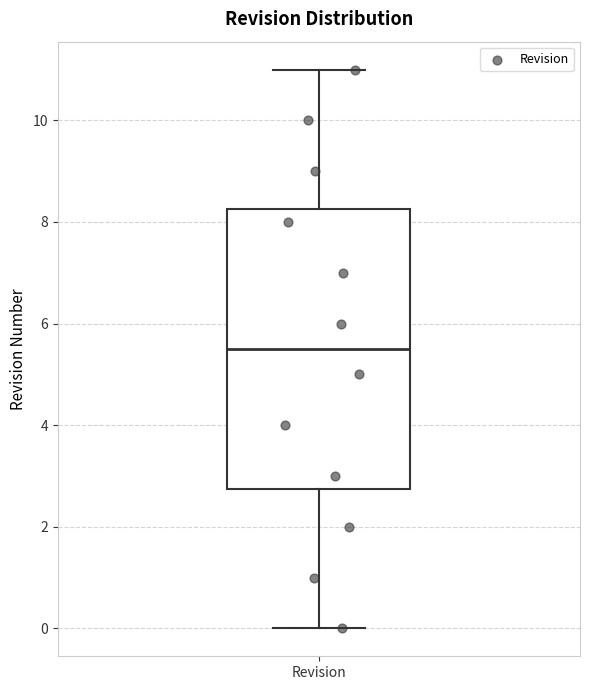

Read this box plot against the y-axis: the position of the median line, the range covered by the box, and the ends of both whiskers. The values are not printed on the chart, so give them approximately, as read against the axis.

median 5.6, box 2.8 to 8.2, whiskers 0.0 to 11.0